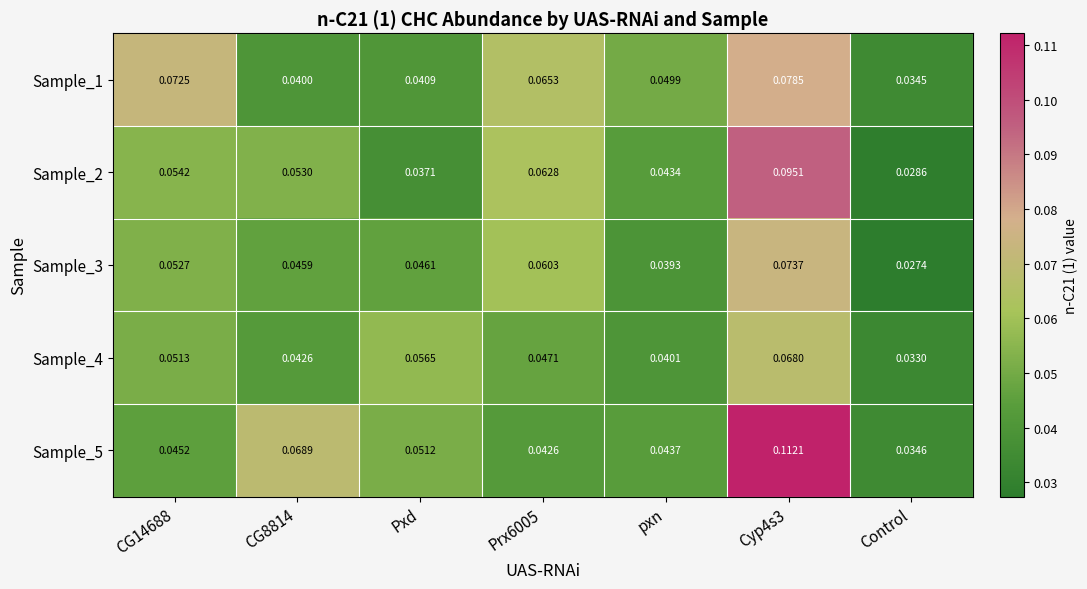

Which category has the lowest value across all series?

Control